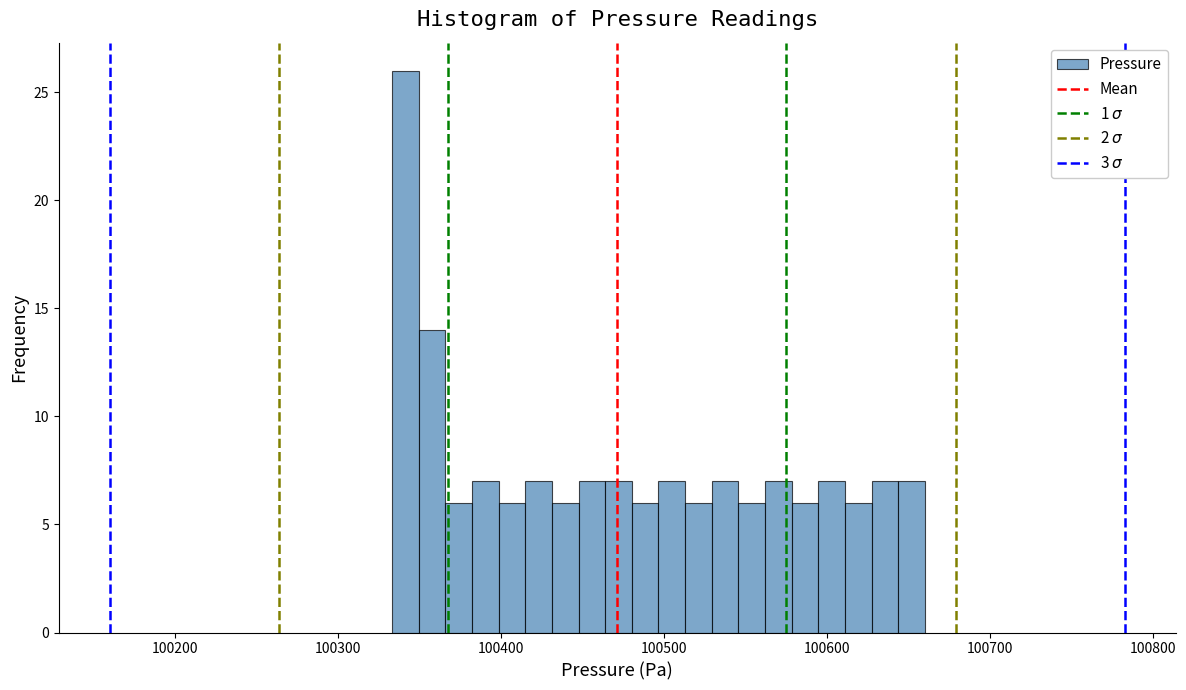

Around what value on the x-axis is the tallest bar? Give the approximate position of its centre, as read against the axis.

100340